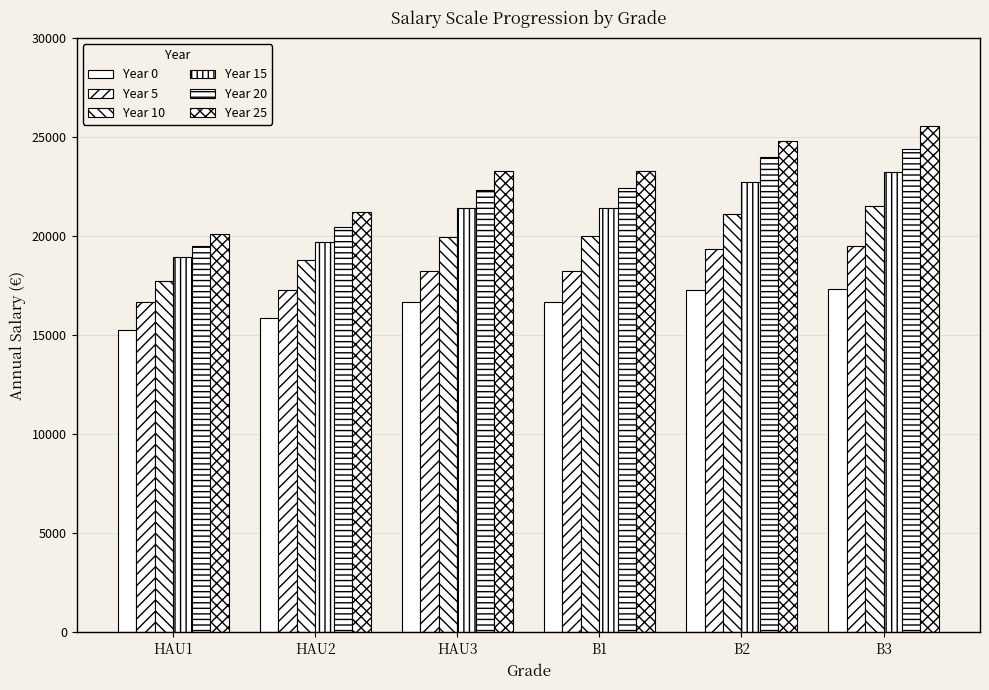

How many values in the Year 25 series are below 23285?

2